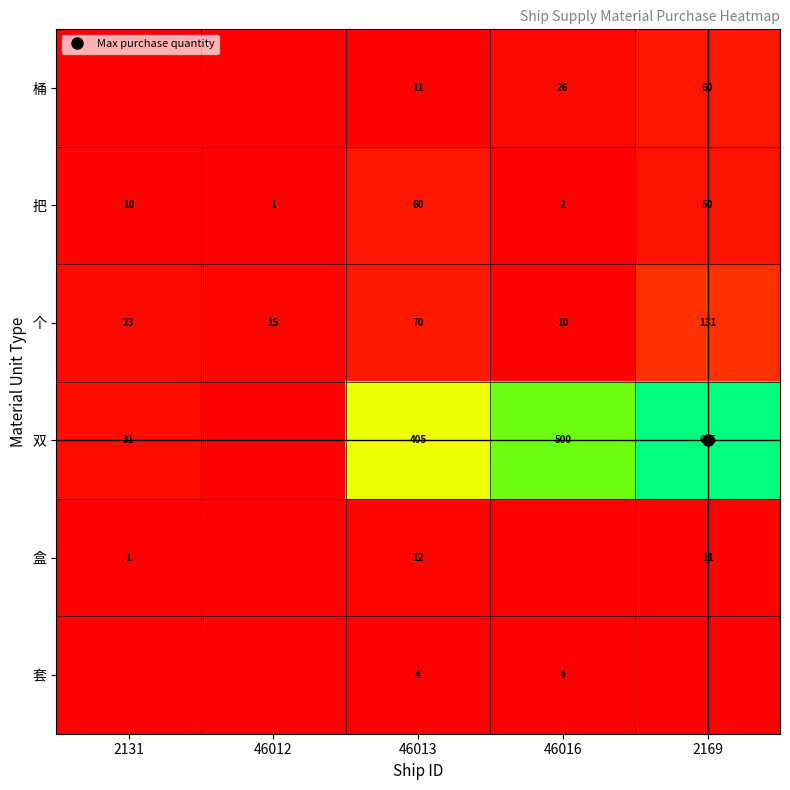

How many 套 values are between 0 and 4?

5